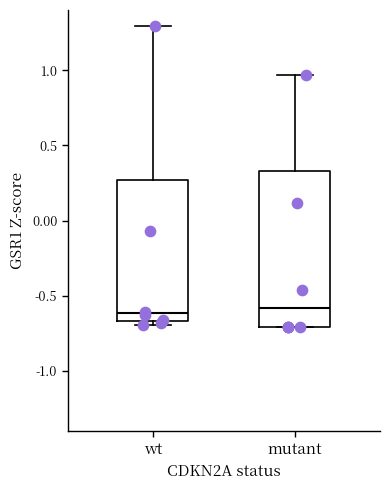

Reading left to right, read every box against the y-axis: the position of its median line, the range the box covers, and the ends of its whiskers. The values are not printed on the chart, so give them approximately, as read against the axis.

wt: median -0.60, box -0.65 to 0.25, whiskers -0.70 to 1.30
mutant: median -0.60, box -0.70 to 0.35, whiskers -0.70 to 0.95